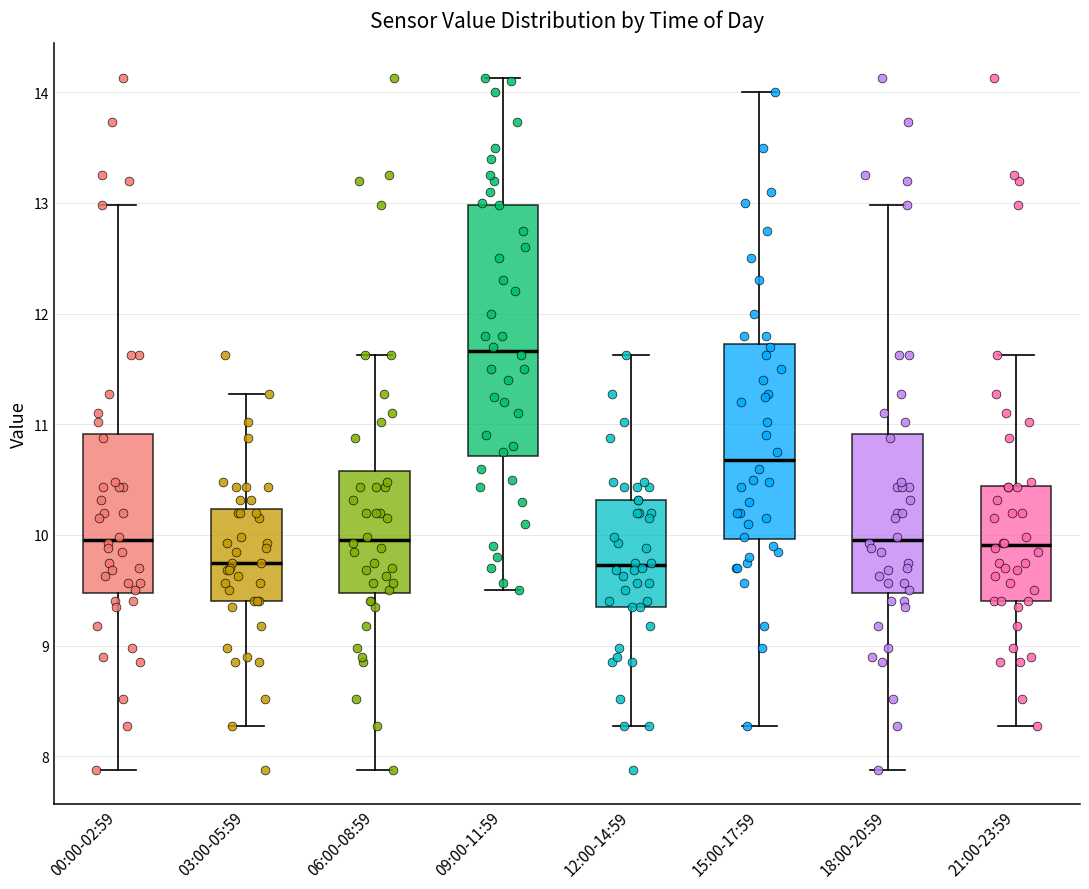

Where does the median line of the box for 12:00-14:59 sit on the y-axis? The values are not printed on the chart, so give them approximately, as read against the axis.

9.7